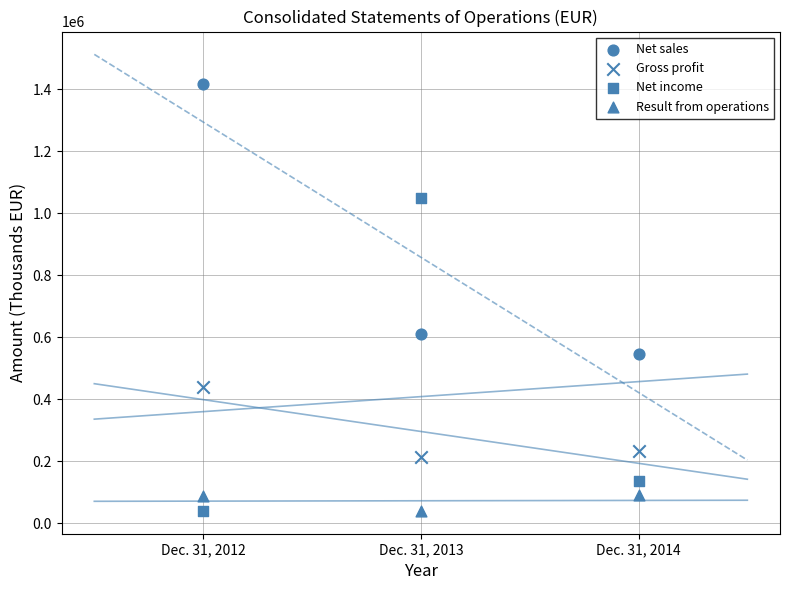

Count the number of points in this scatter plot.

12